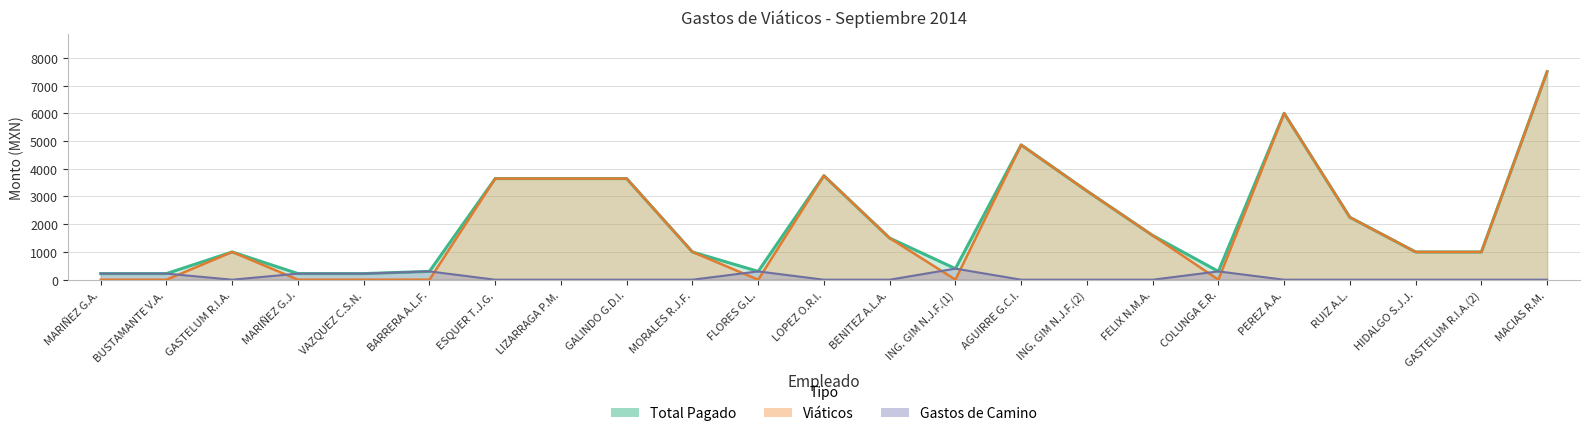

What position from the right is LOPEZ O.R.I.?

12